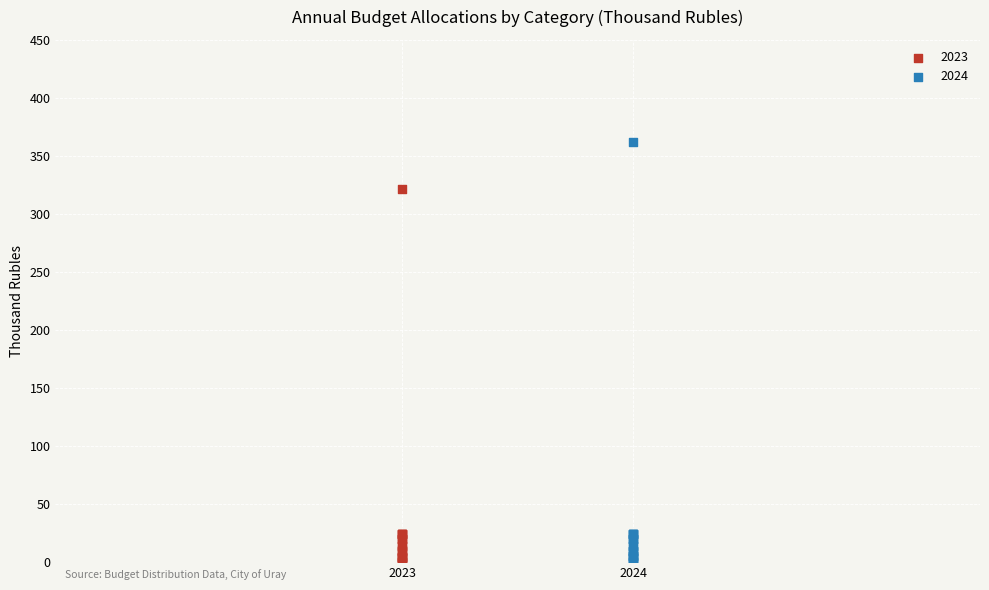

Which series has the widest spread of Y values?

2024